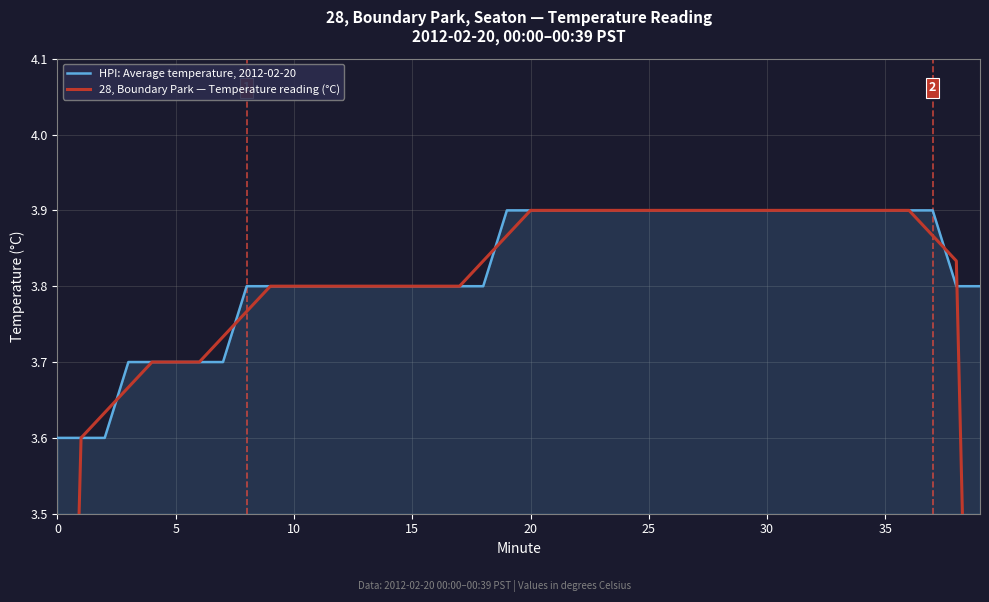

At how many categories does at least one series exceed 2?

40